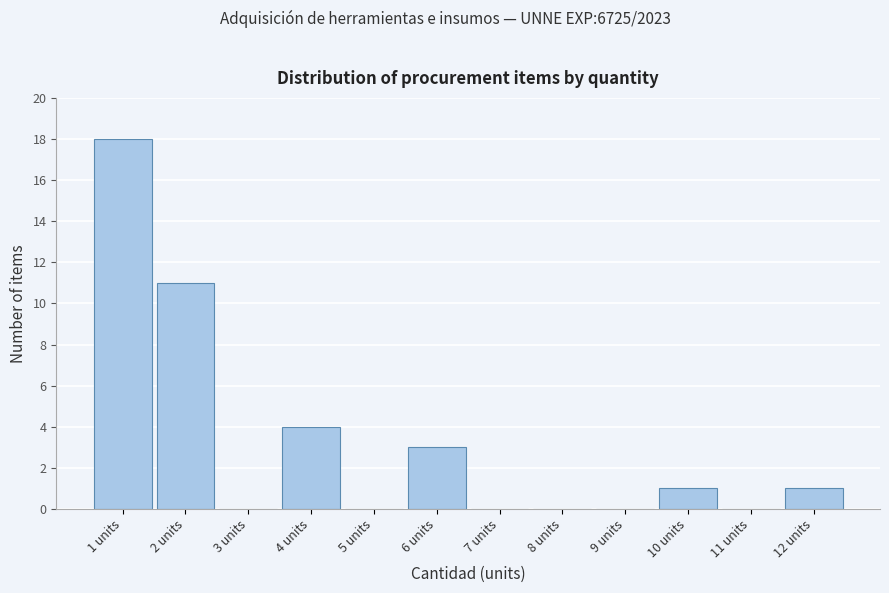

Reading left to right, list all the values displayed in this chart.

1 units=18	2 units=11	3 units=0	4 units=4	5 units=0	6 units=3	7 units=0	8 units=0	9 units=0	10 units=1	11 units=0	12 units=1